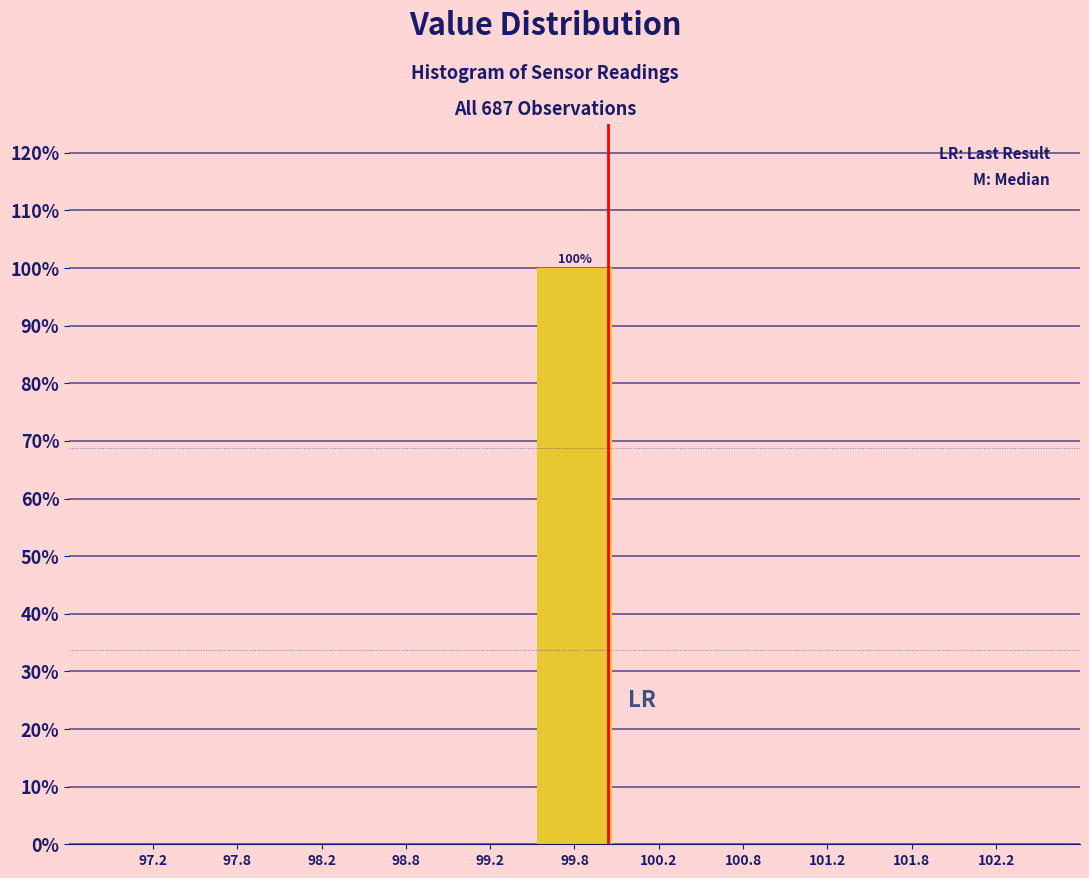

Over which range of the x-axis is the bar tallest?

99.5 to 100.0